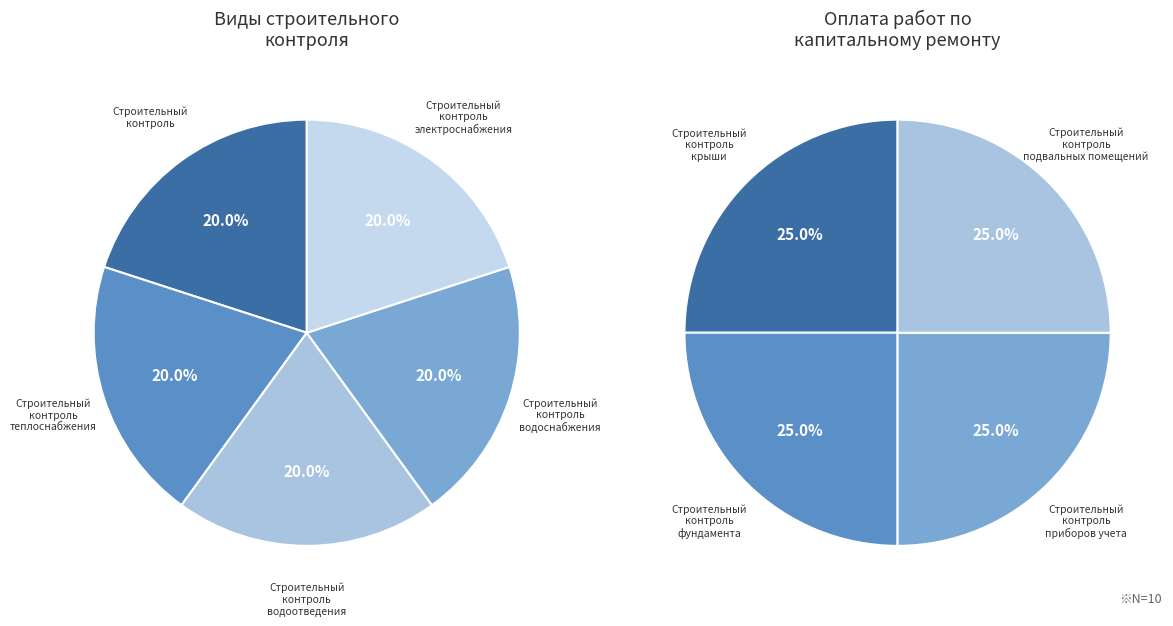

Between 9 and 1, which is larger?

9